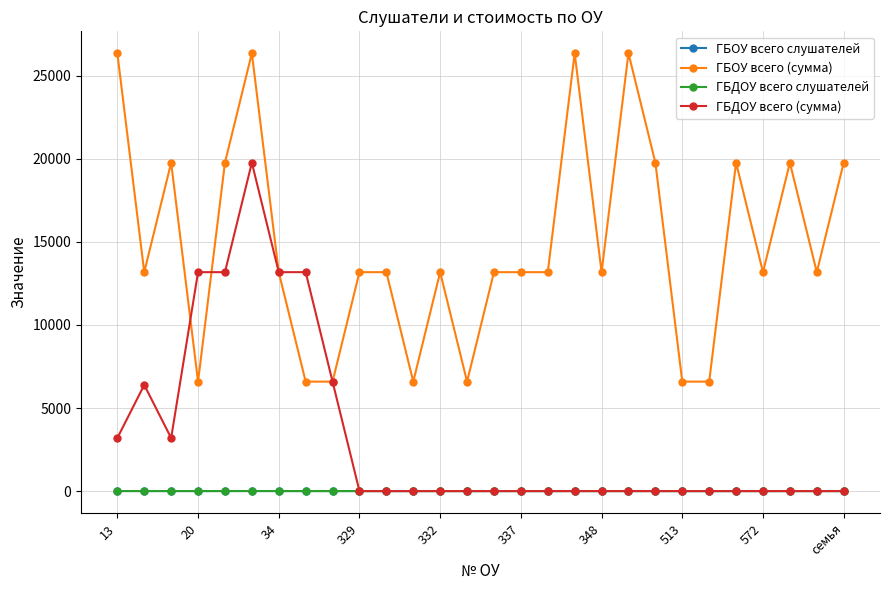

True or false: ГБОУ всего слушателей has more than 1 interior local peaks.

True